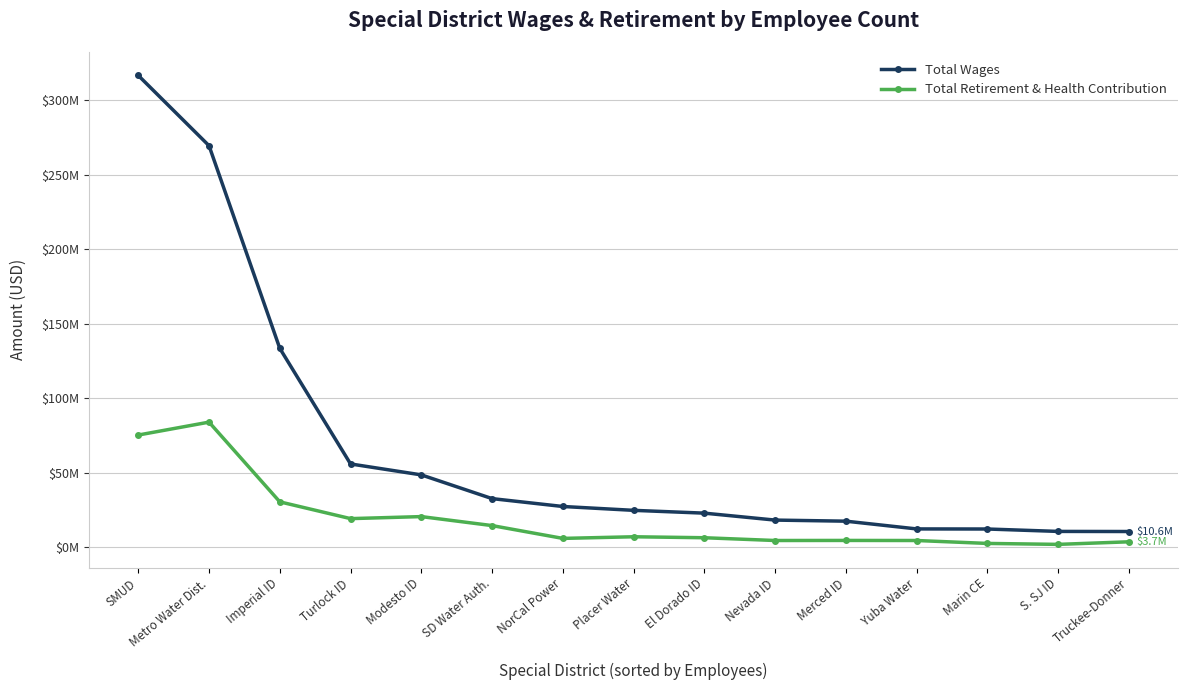

Is this an area chart (filled region under the line)?

No